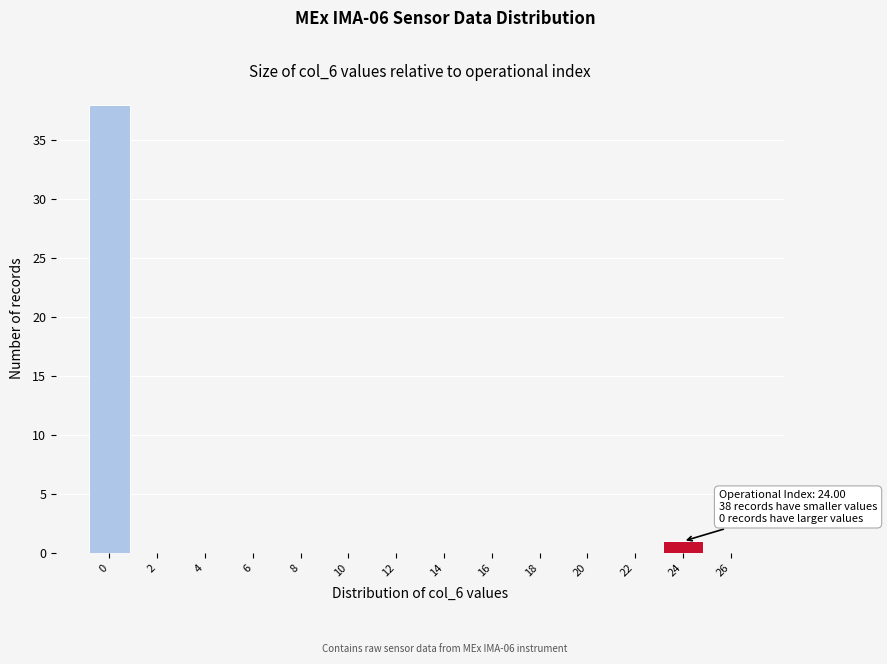

Reading left to right, what are all the values shown in this chart?

0=38	2=0	4=0	6=0	8=0	10=0	12=0	14=0	16=0	18=0	20=0	22=0	24=1	26=0